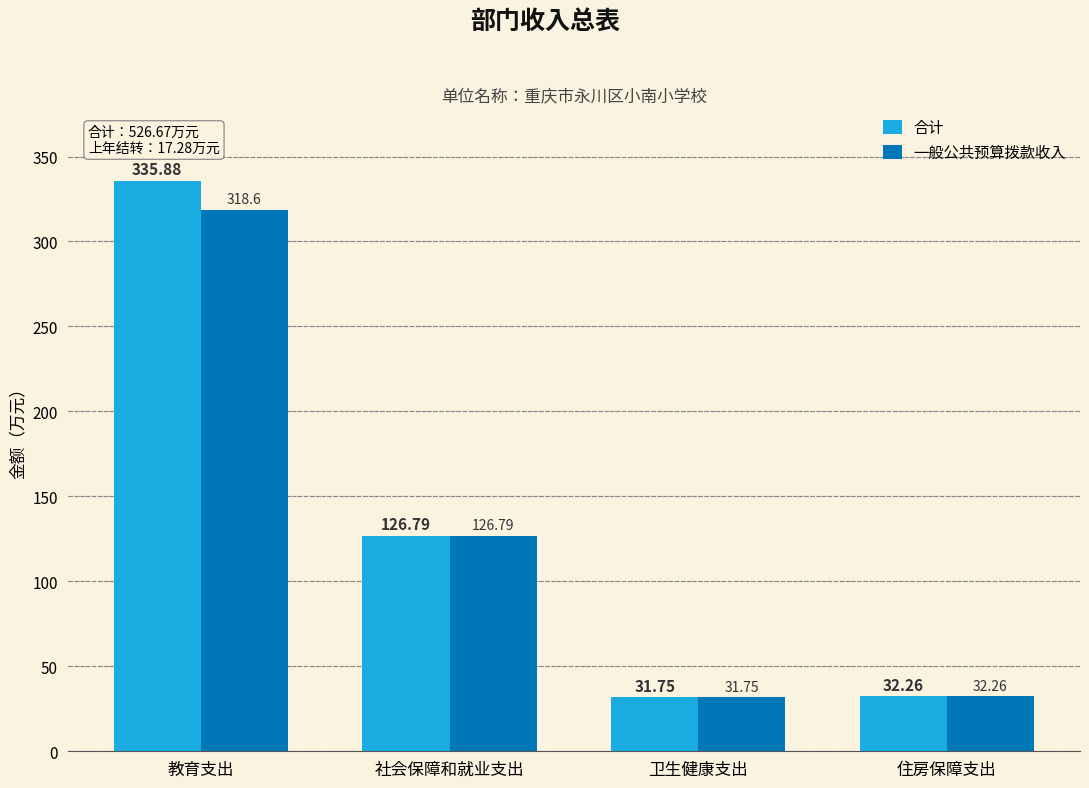

Rank the categories by 一般公共预算拨款收入 value from lowest to highest.

卫生健康支出, 住房保障支出, 社会保障和就业支出, 教育支出